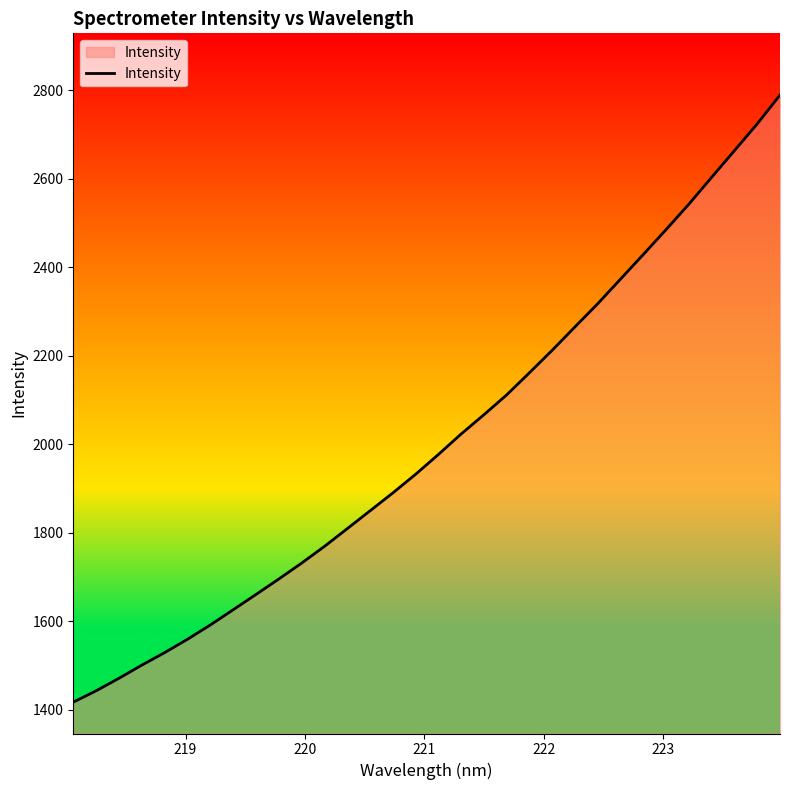

How many categories are shown in the chart?

32